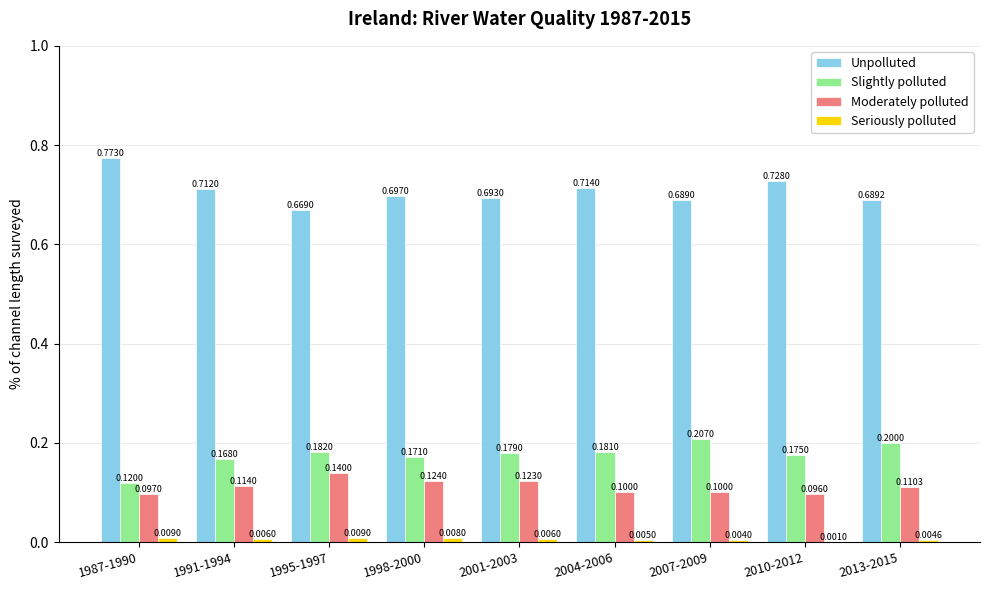

What is the sum of the Slightly polluted values at 1998-2000 and 1991-1994?

0.3